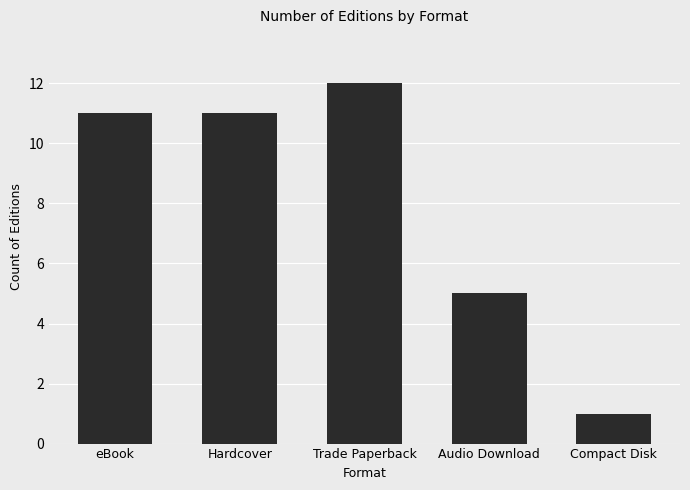

Reading left to right, what are all the values shown in this chart?

eBook=11	Hardcover=11	Trade Paperback=12	Audio Download=5	Compact Disk=1